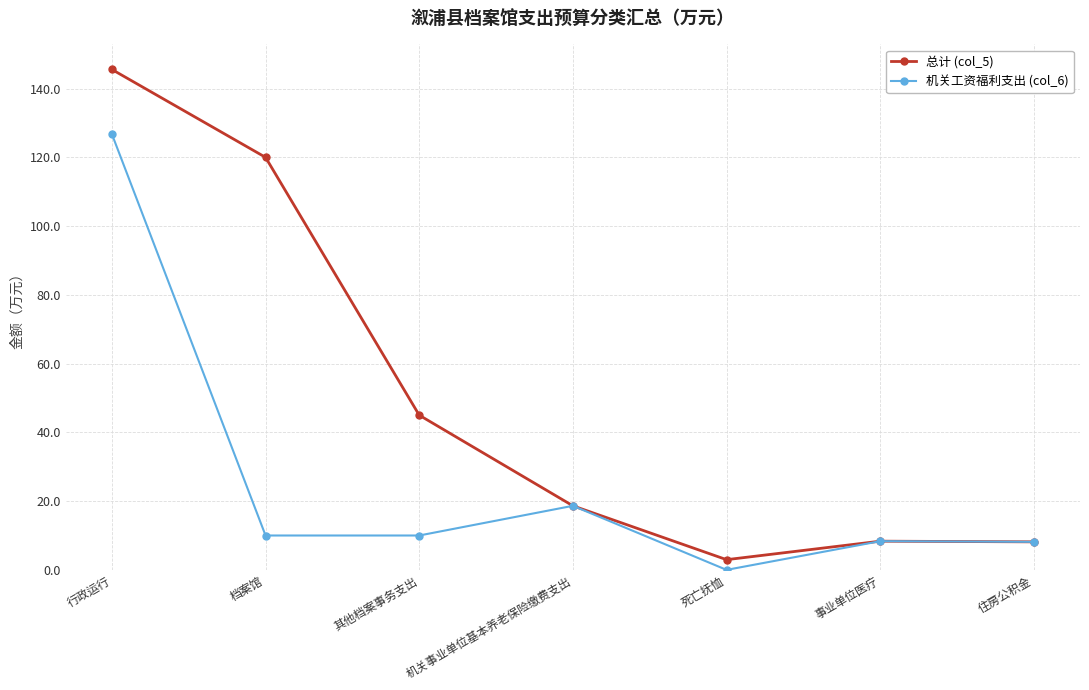

Does the chart have visible grid lines?

Yes